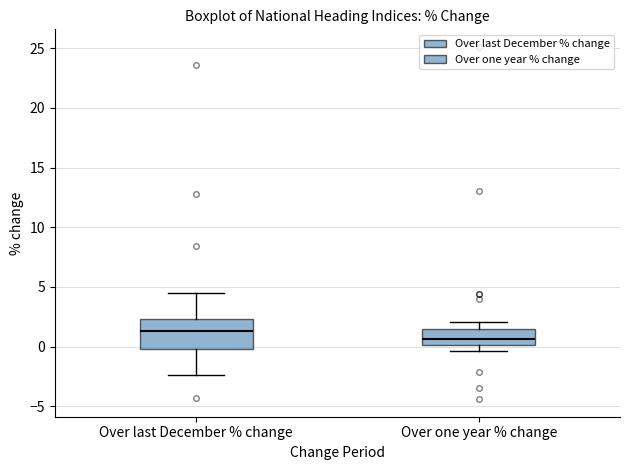

Which box has the highest median line?

Over last December % change